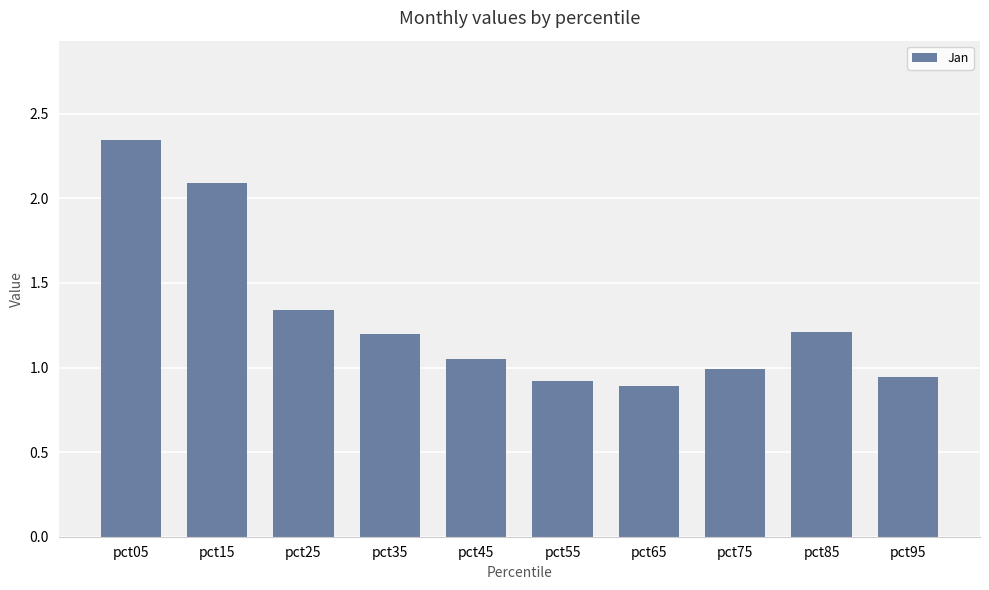

At which category does the chart reach its peak across all series?

pct05